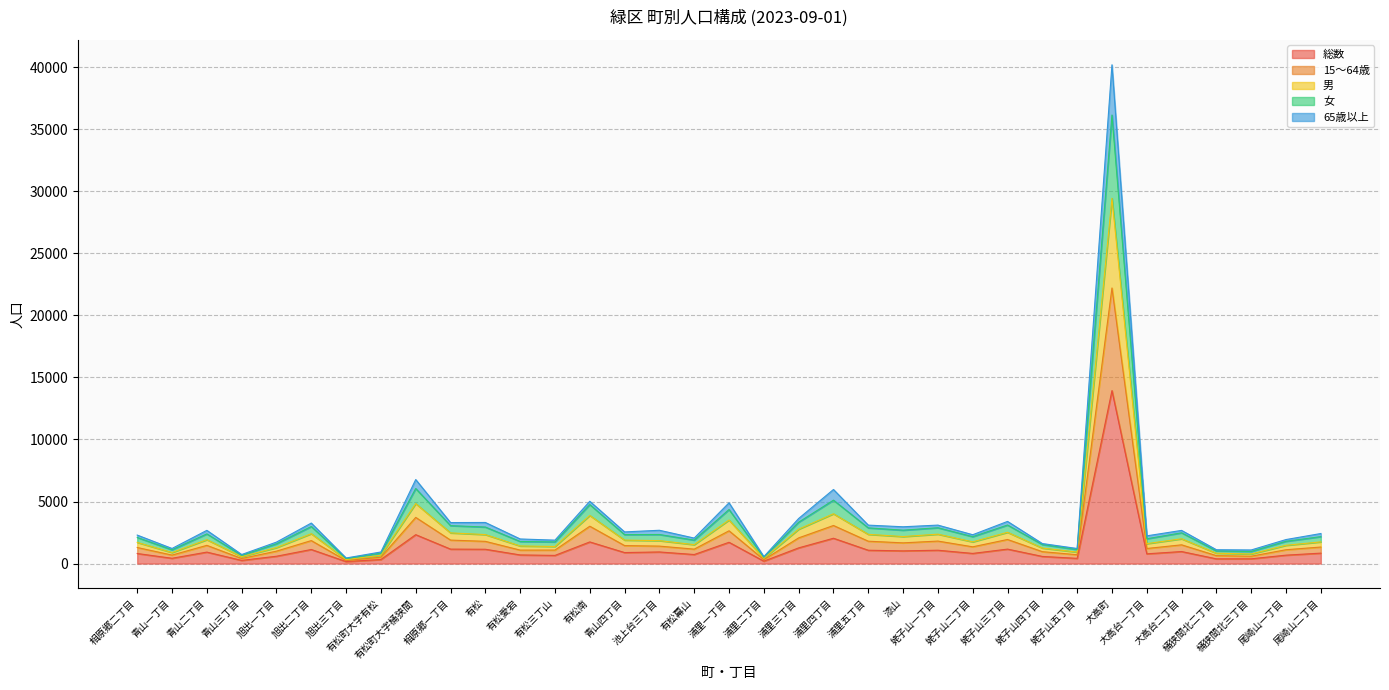

What is the highest value of the 総数 series?

13938